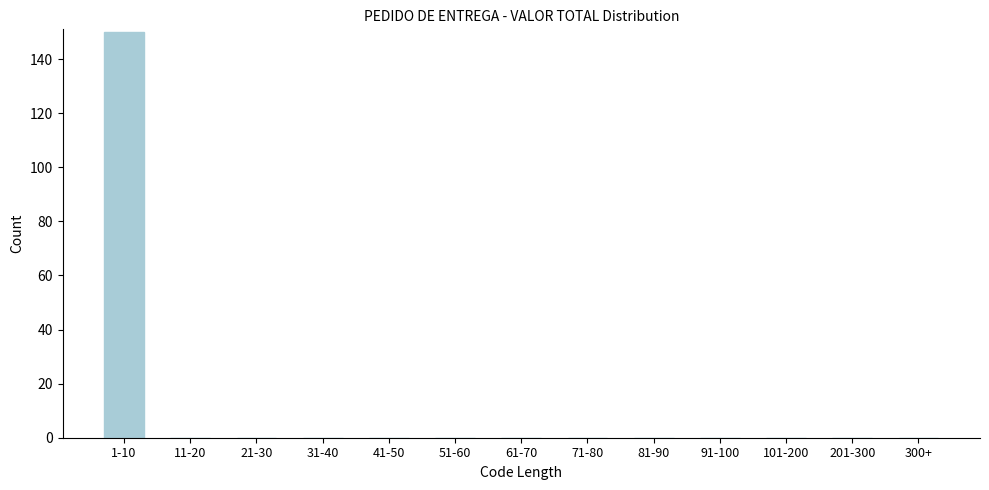

Reading left to right, extract all data points from this chart.

1-10=150	11-20=0	21-30=0	31-40=0	41-50=0	51-60=0	61-70=0	71-80=0	81-90=0	91-100=0	101-200=0	201-300=0	300+=0